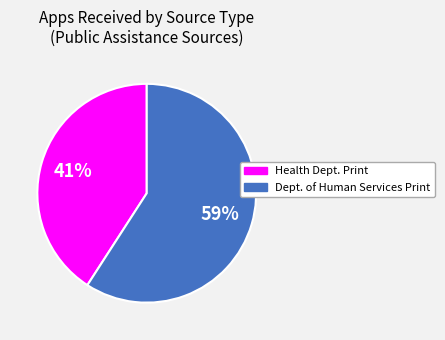

To the nearest percent, what is the average slice percentage?

50%